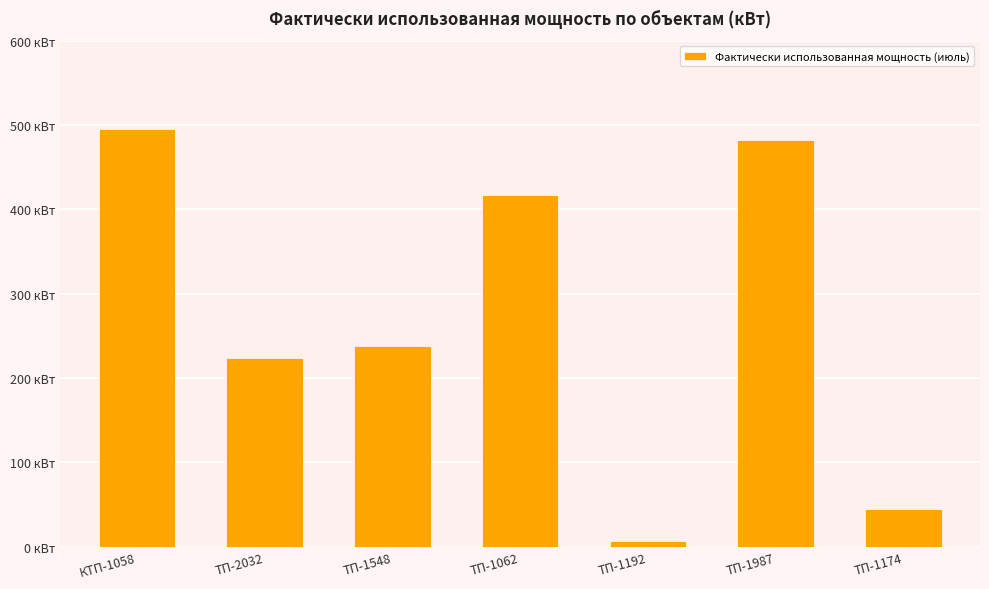

Where is the data nearest to the value 250?

ТП-1548